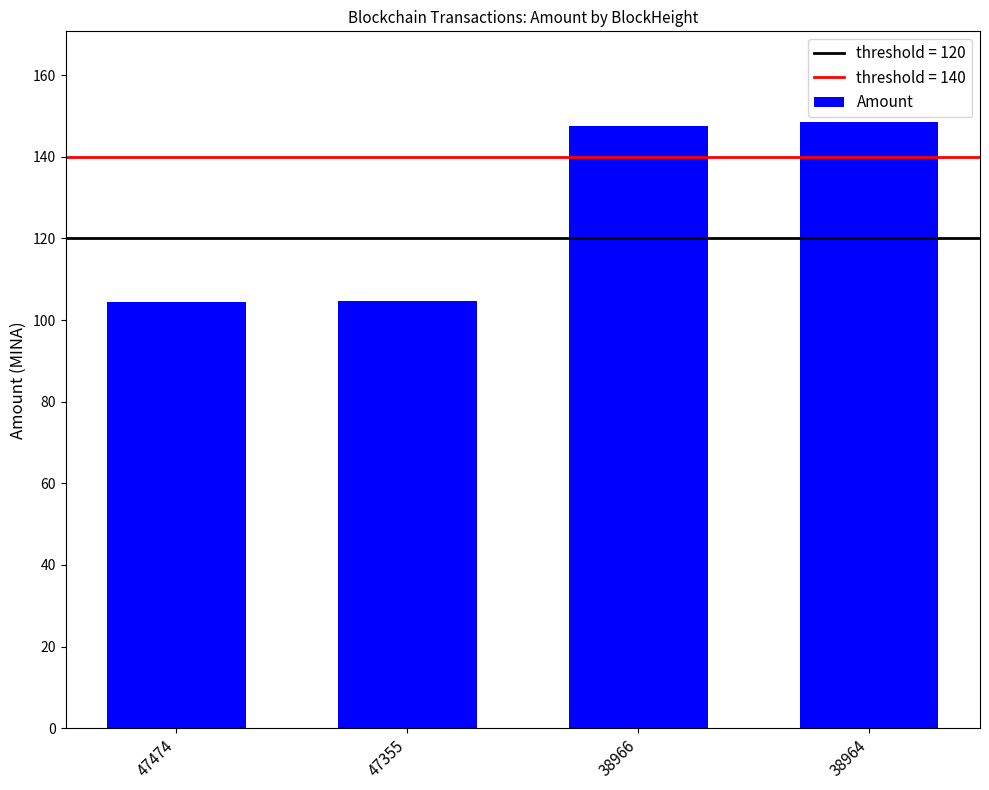

What is the minimum value shown in the chart?

104.5